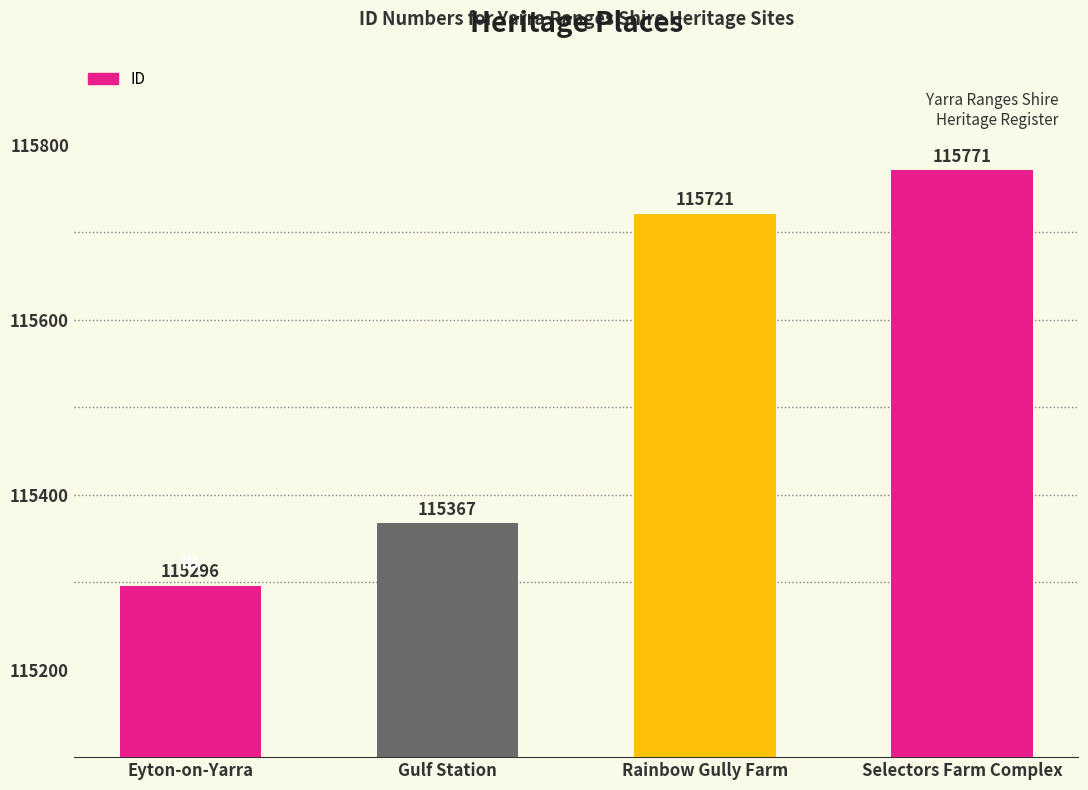

The chart shows a value of 115367 at Gulf Station. True or false?

True